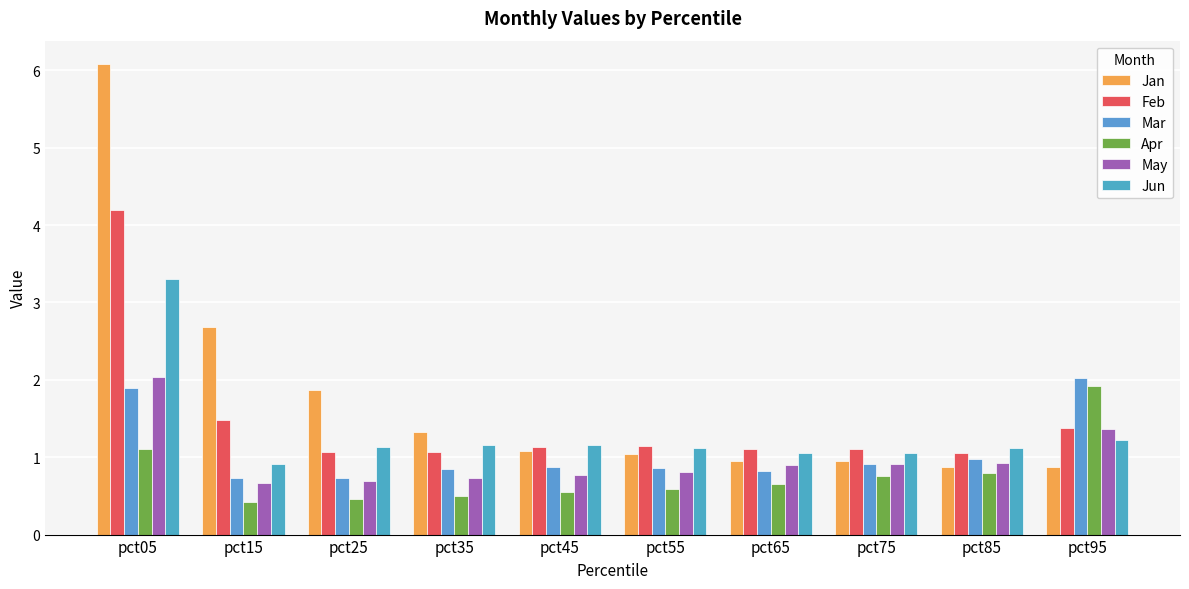

Reading left to right, what are all the values shown in this chart?

Jan: 6.1	2.7	1.9	1.3	1.1	1.0	1.0	1.0	0.9	0.9
Feb: 4.2	1.5	1.1	1.1	1.1	1.1	1.1	1.1	1.1	1.4
Mar: 1.9	0.7	0.7	0.8	0.9	0.9	0.8	0.9	1.0	2.0
Apr: 1.1	0.4	0.5	0.5	0.5	0.6	0.6	0.8	0.8	1.9
May: 2.0	0.7	0.7	0.7	0.8	0.8	0.9	0.9	0.9	1.4
Jun: 3.3	0.9	1.1	1.2	1.2	1.1	1.1	1.1	1.1	1.2